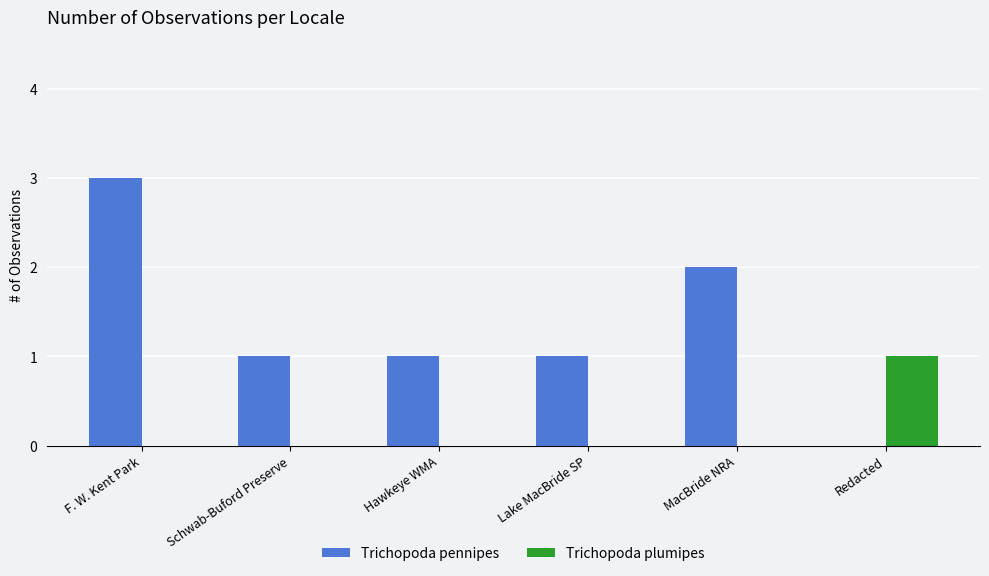

Which category has the highest value across all series?

F. W. Kent Park